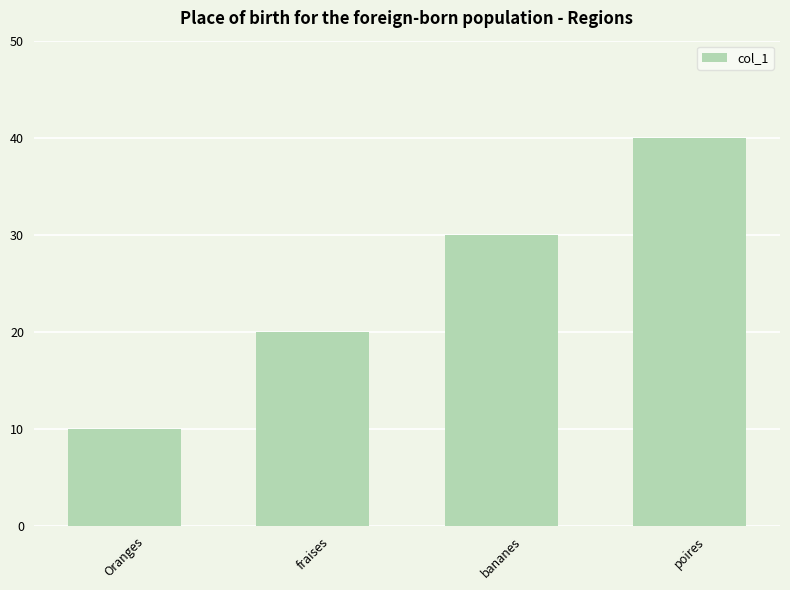

What is the label of the 1st bar from the left?

Oranges